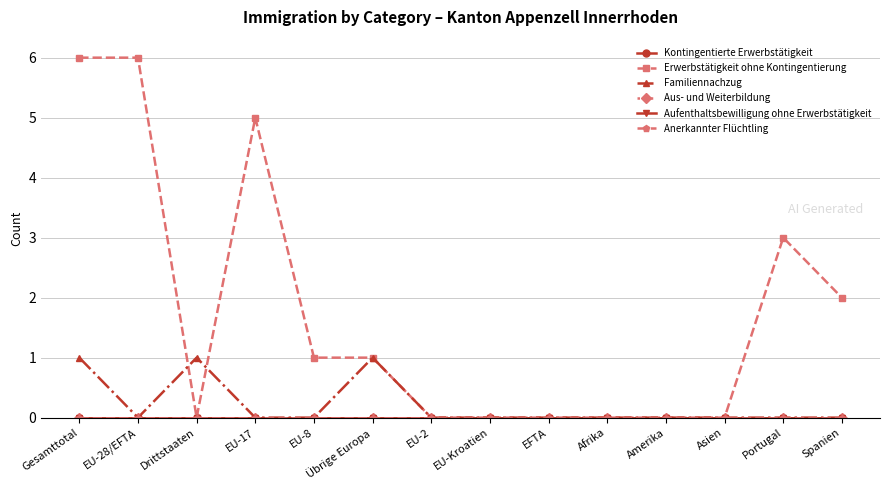

Is this an area chart (filled region under the line)?

No